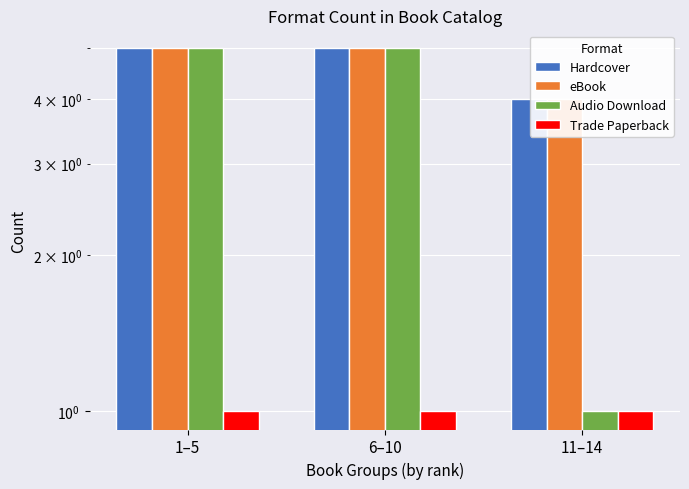

What is the difference between the eBook values at 6–10 and 11–14?

1